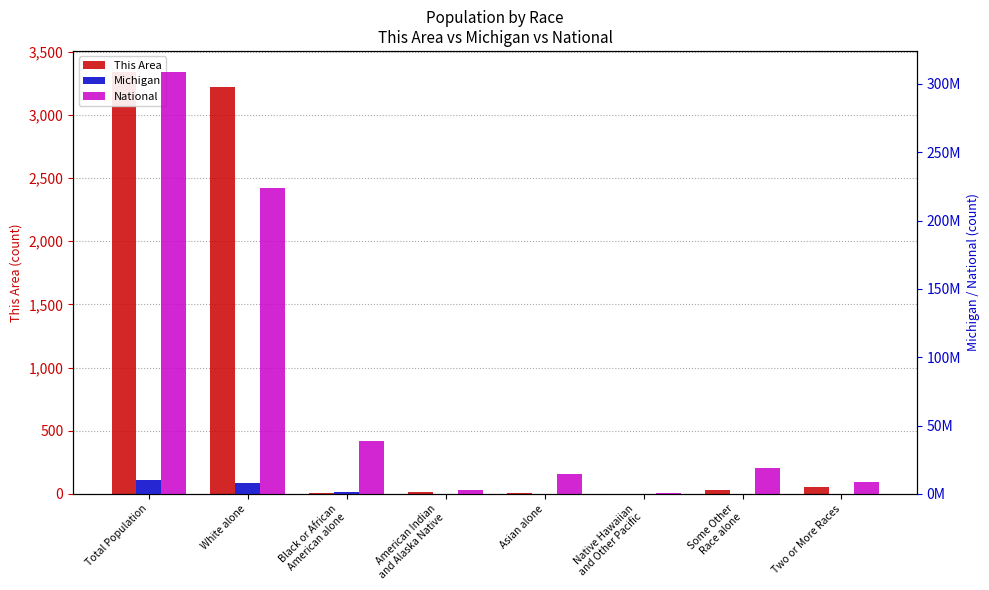

What position from the left is Total Population?

1